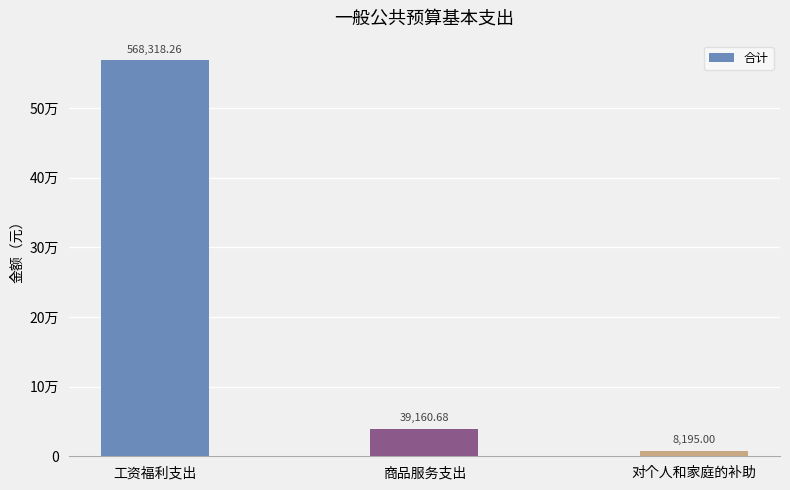

What is the greatest value displayed?

568318.3